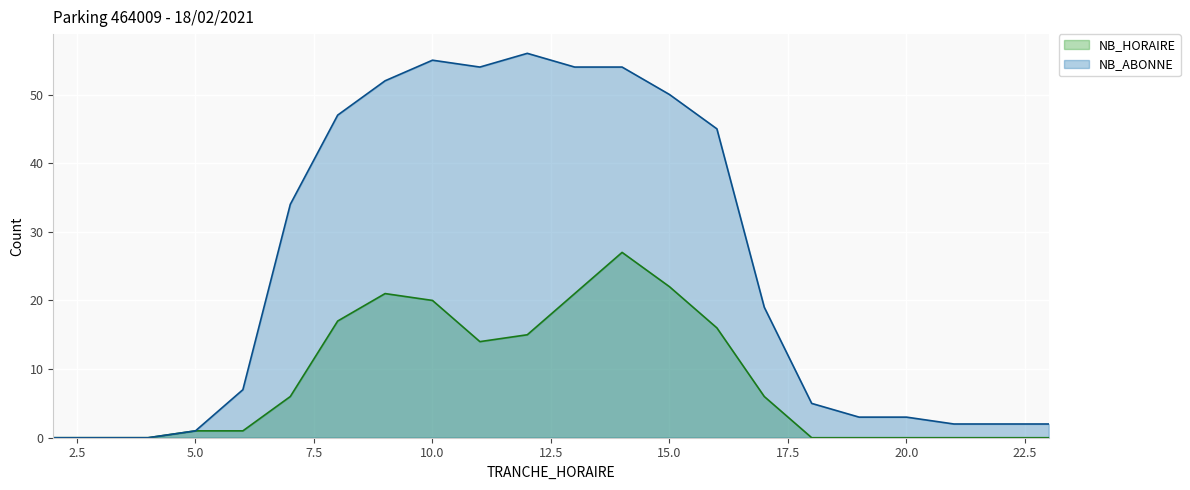

The NB_HORAIRE series shows 6 at 17. True or false?

True